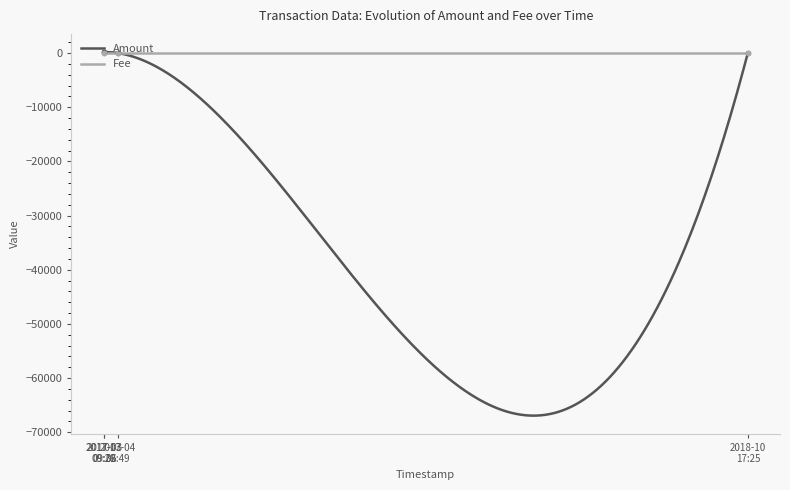

At which category does the chart reach its minimum across all series?

2018-10 17:25